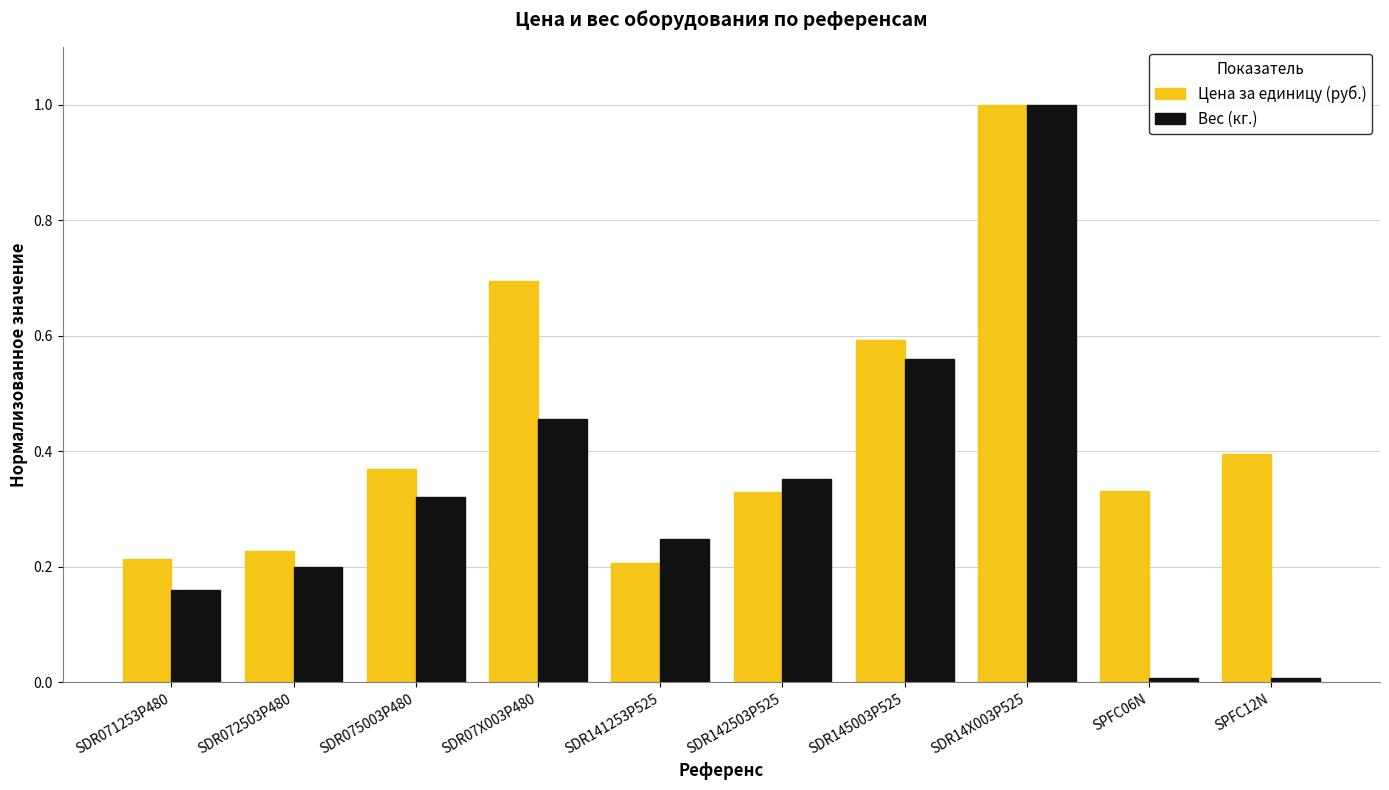

How many groups of bars are there?

10